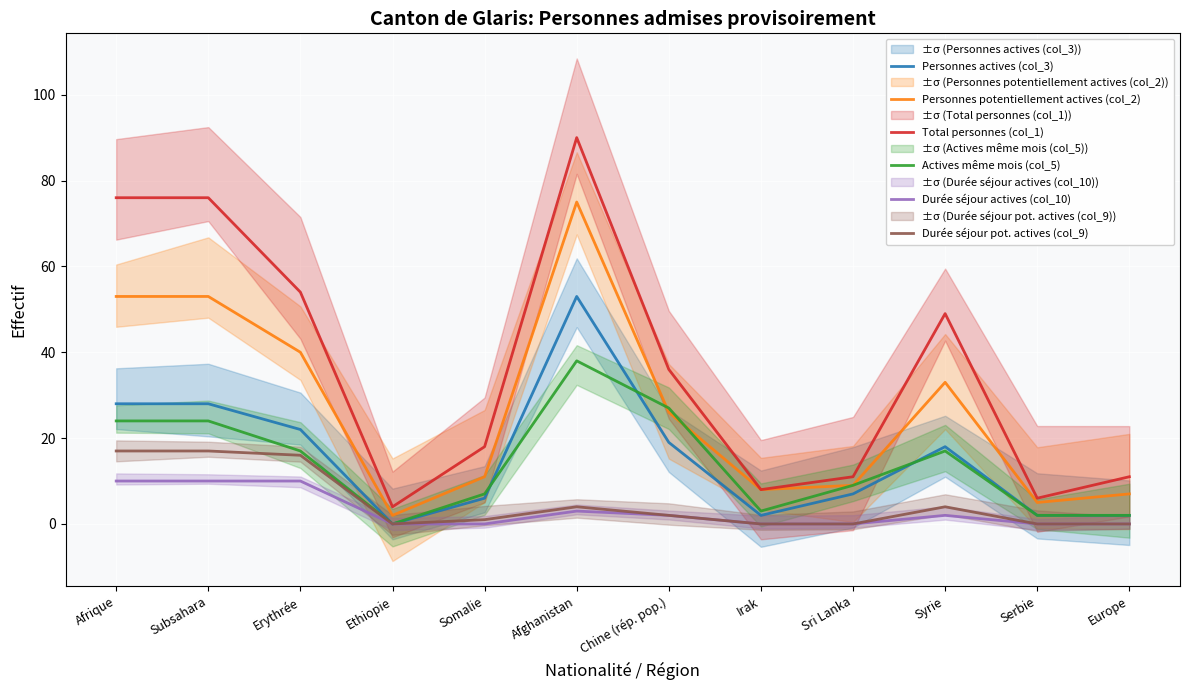

At Chine (rép. pop.), list the series in order from smallest to largest.

Durée séjour actives (col_10), Durée séjour pot. actives (col_9), Personnes actives (col_3), Personnes potentiellement actives (col_2), Actives même mois (col_5), Total personnes (col_1)